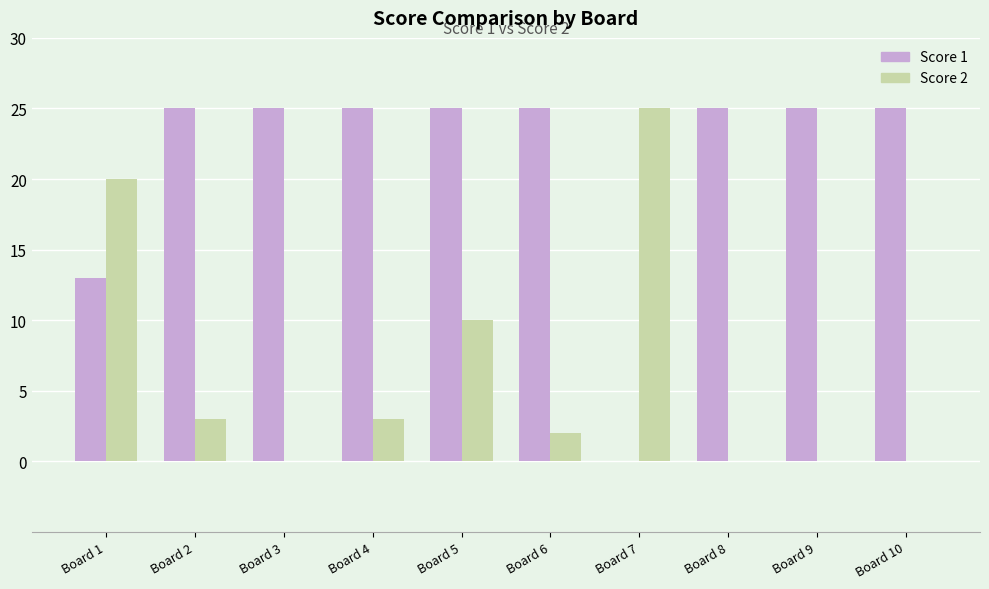

Between Board 5 and Board 8, which series saw the biggest shift?

Score 2